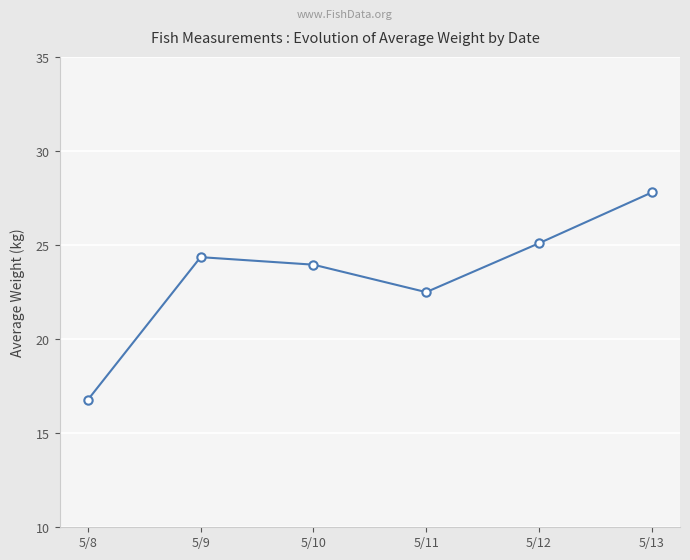

Reading left to right, transcribe all the data shown in this chart.

16.8	24.4	24.0	22.5	25.1	27.8